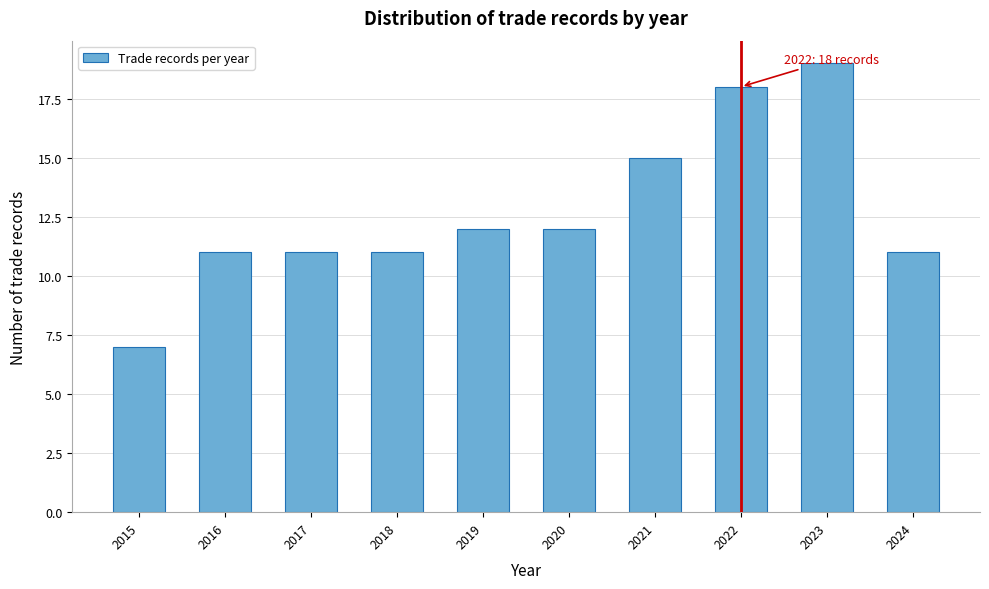

Reading right to left, list all the values displayed in this chart.

2024=11	2023=19	2022=18	2021=15	2020=12	2019=12	2018=11	2017=11	2016=11	2015=7